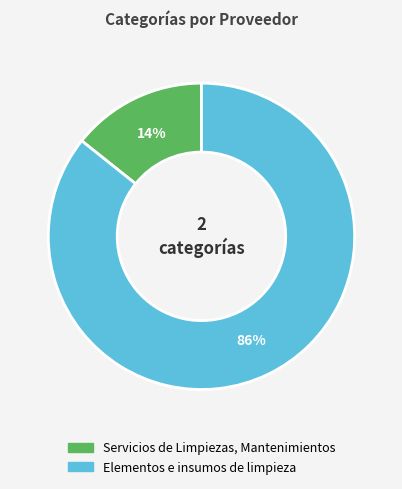

How many segments does this pie chart have?

2